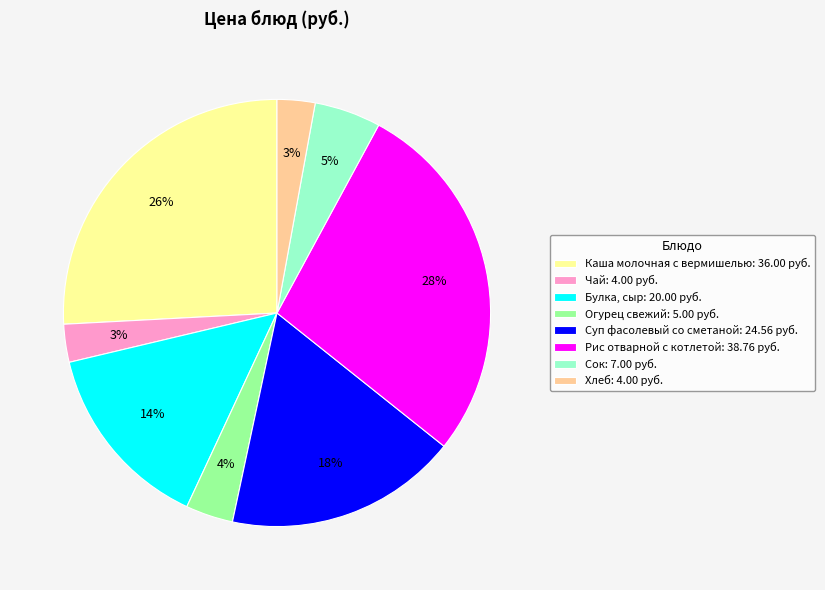

To the nearest percent, what percentage of the pie is Хлеб?

3%